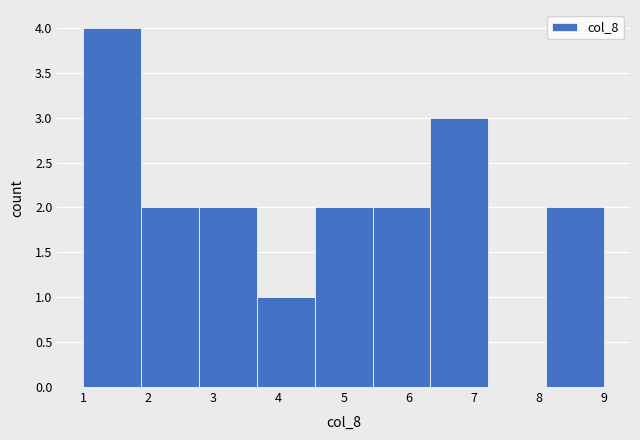

Reading left to right, transcribe this chart: for each bar, give the range it covers on the x-axis and its height. Neither the bar edges nor the heights are printed on the chart, so give them approximately, as read against the axes.

1.0 to 1.9: 4
1.9 to 2.8: 2
2.8 to 3.7: 2
3.7 to 4.6: 1
4.6 to 5.4: 2
5.4 to 6.3: 2
6.3 to 7.2: 3
7.2 to 8.1: 0
8.1 to 9.0: 2